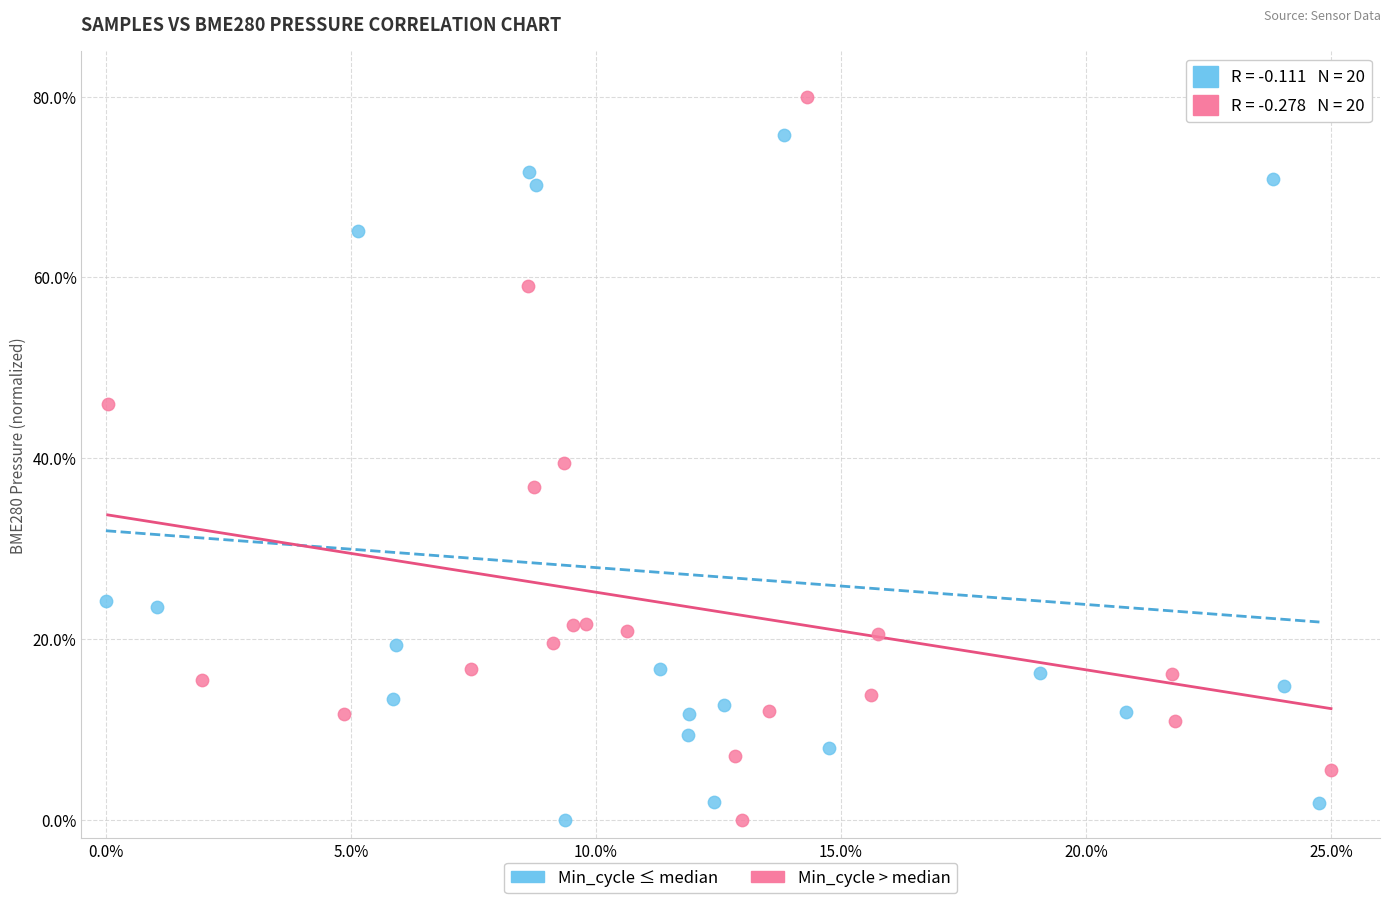

Which series has the widest spread of Y values?

Min_cycle > median